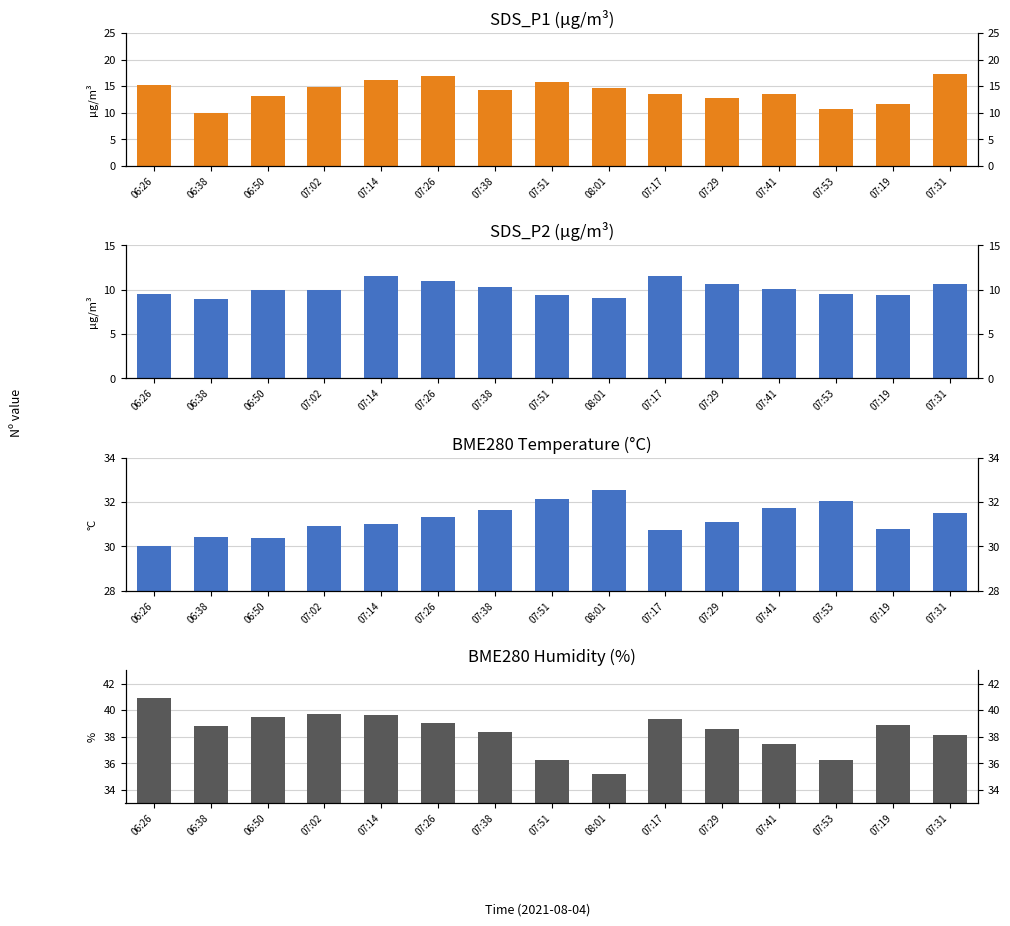

What is the greatest value displayed?

40.9